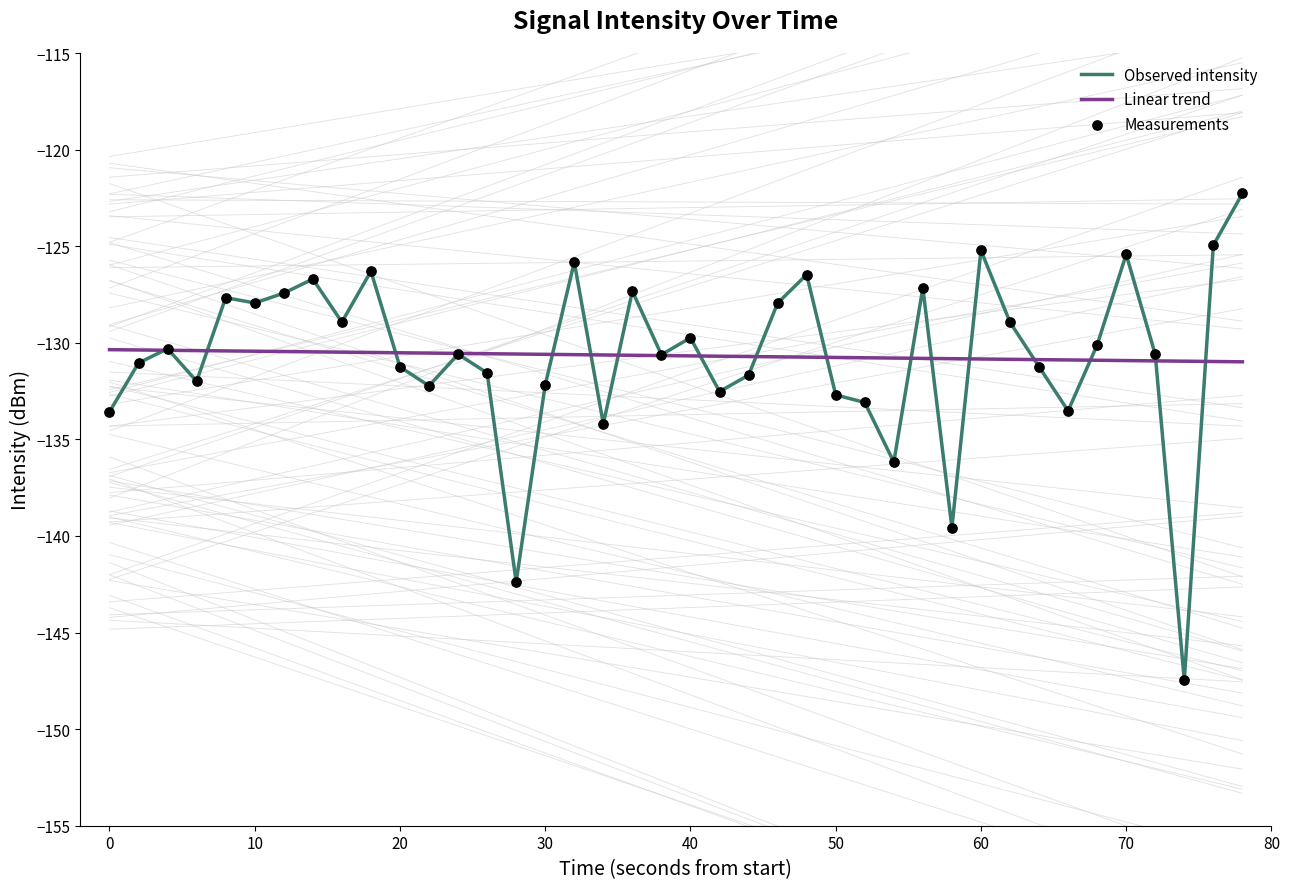

What is the lowest value of the Linear trend series?

-131.0